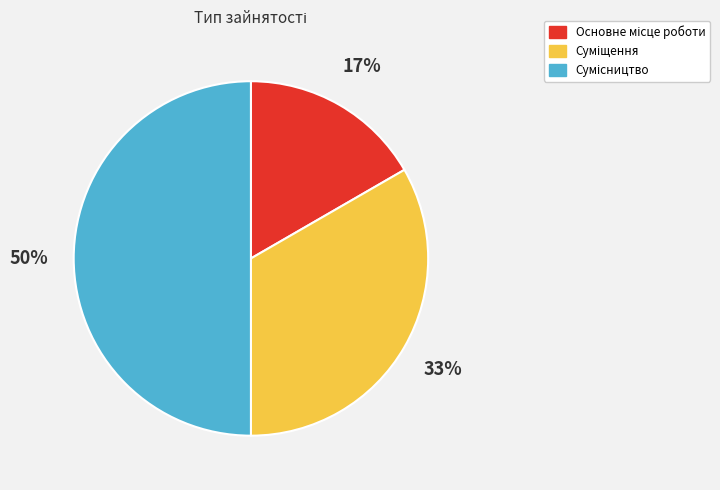

To the nearest percent, what is the average slice percentage?

33%